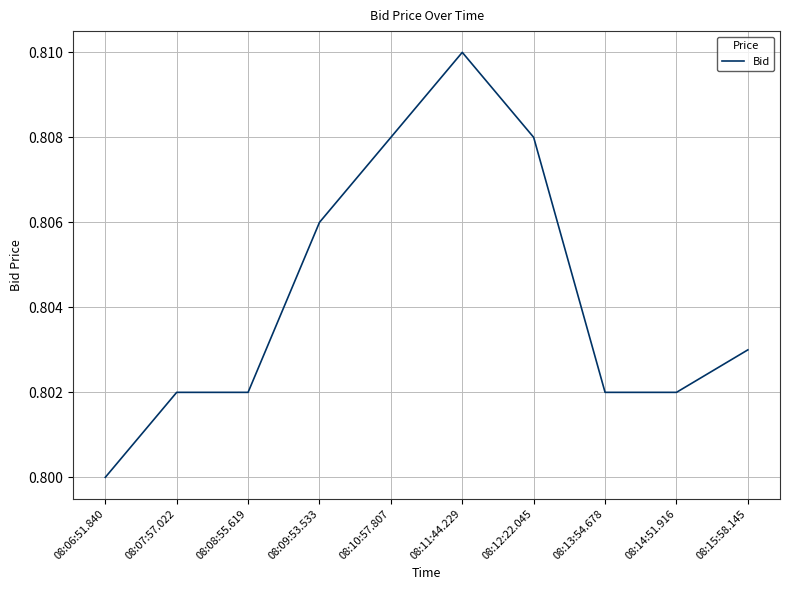

Is it true that the value at 08:12:22.045 is 1.1?

False